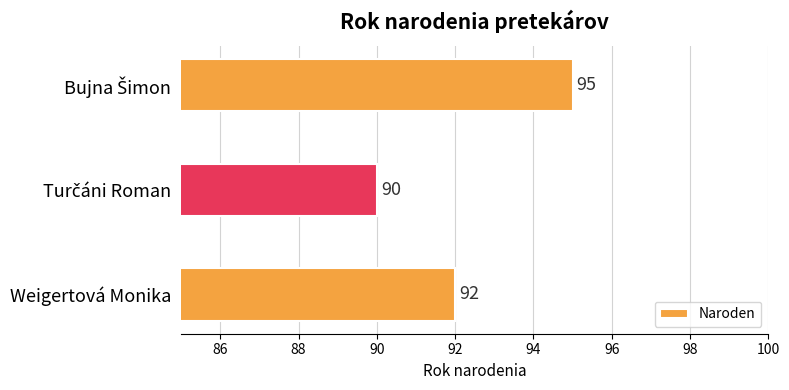

The chart shows a value of 126 at Weigertová Monika. True or false?

False